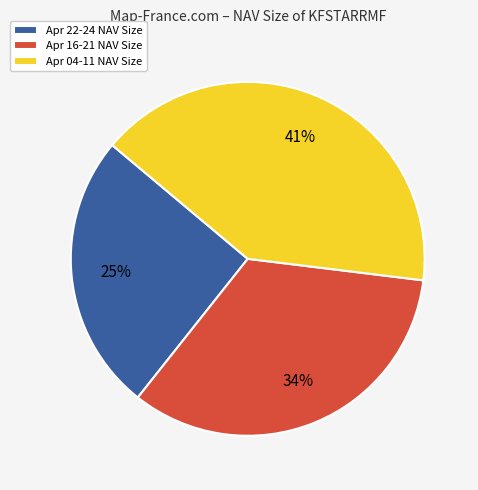

Which category has the smallest portion of the pie?

Apr 22-24 NAV Size